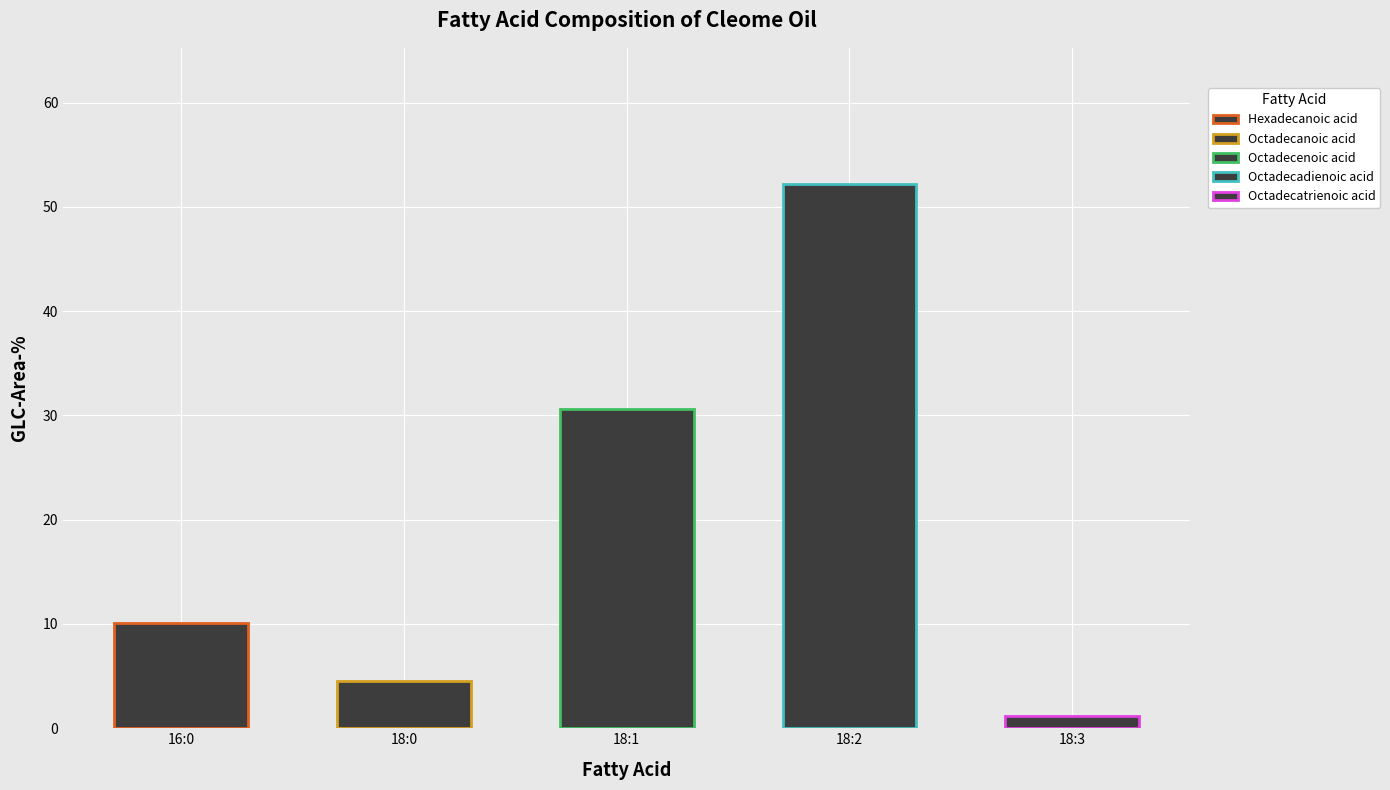

Reading right to left, list all the values displayed in this chart.

Octadecatrienoic acid=1.2	Octadecadienoic acid=52.2	Octadecenoic acid=30.6	Octadecanoic acid=4.5	Hexadecanoic acid=10.1